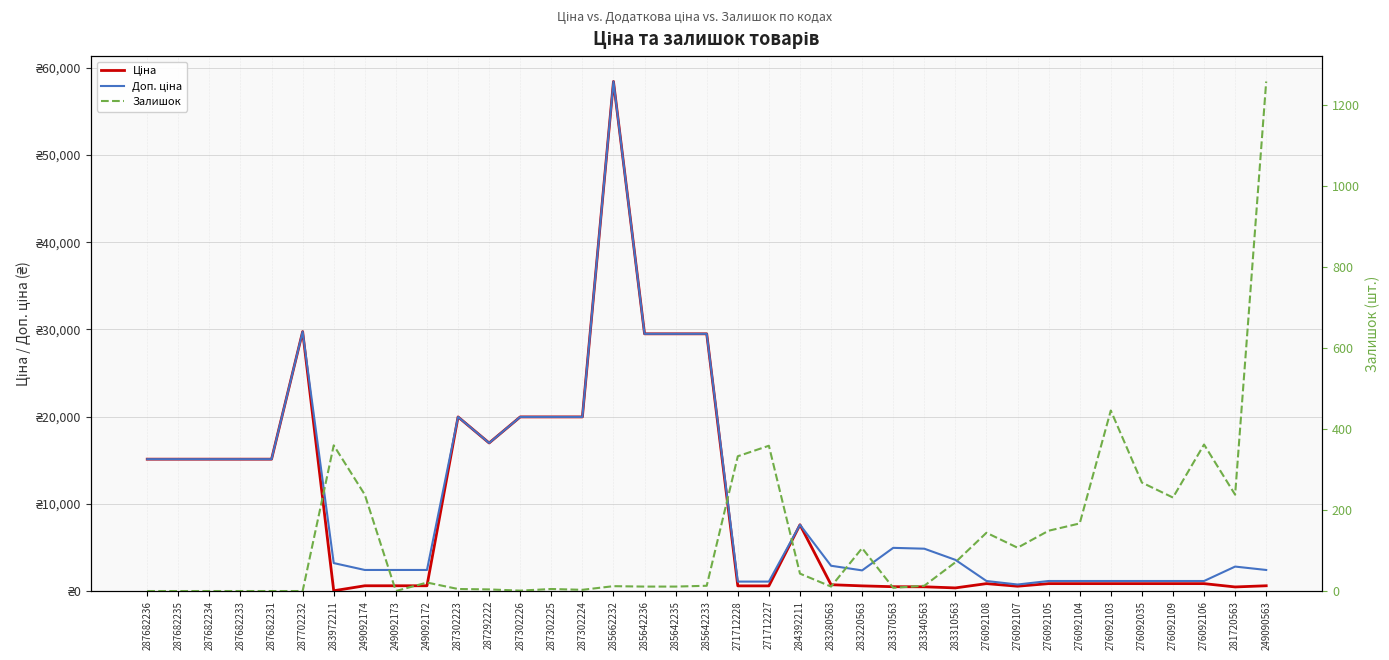

True or false: Ціна and Доп. ціна cross at least once.

False